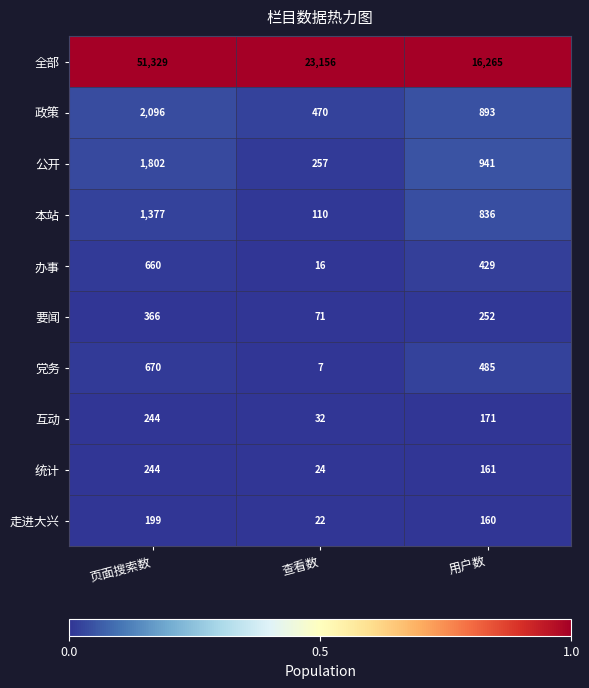

What is the total value across all series at 页面搜索数?

58987